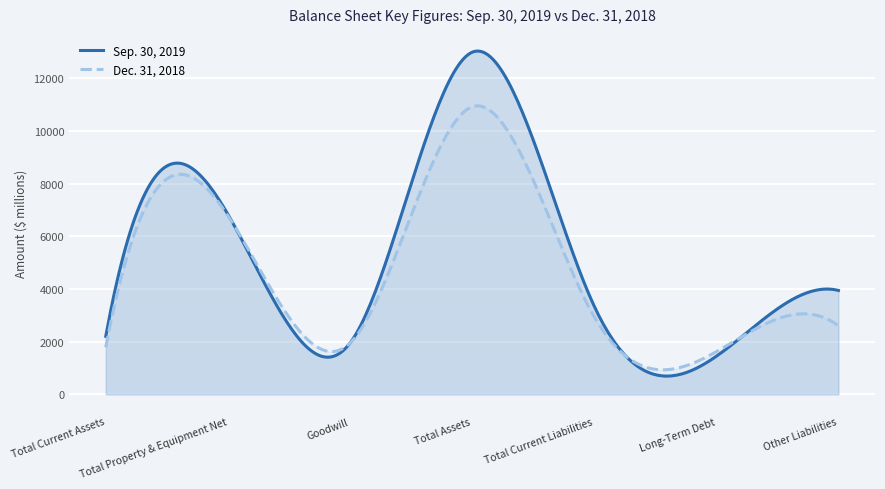

How many intersections are there between Dec. 31, 2018 and Sep. 30, 2019?

4